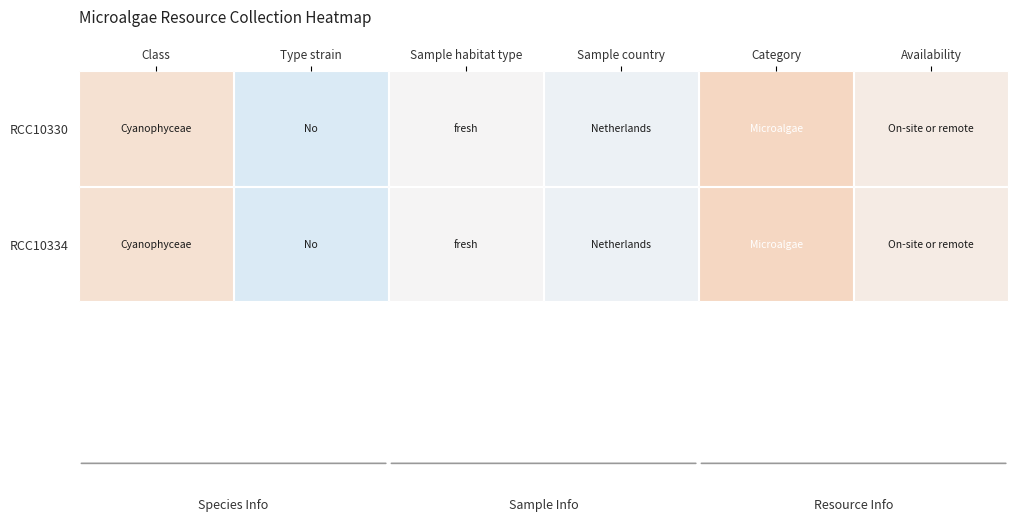

How many distinct data groups are displayed?

2